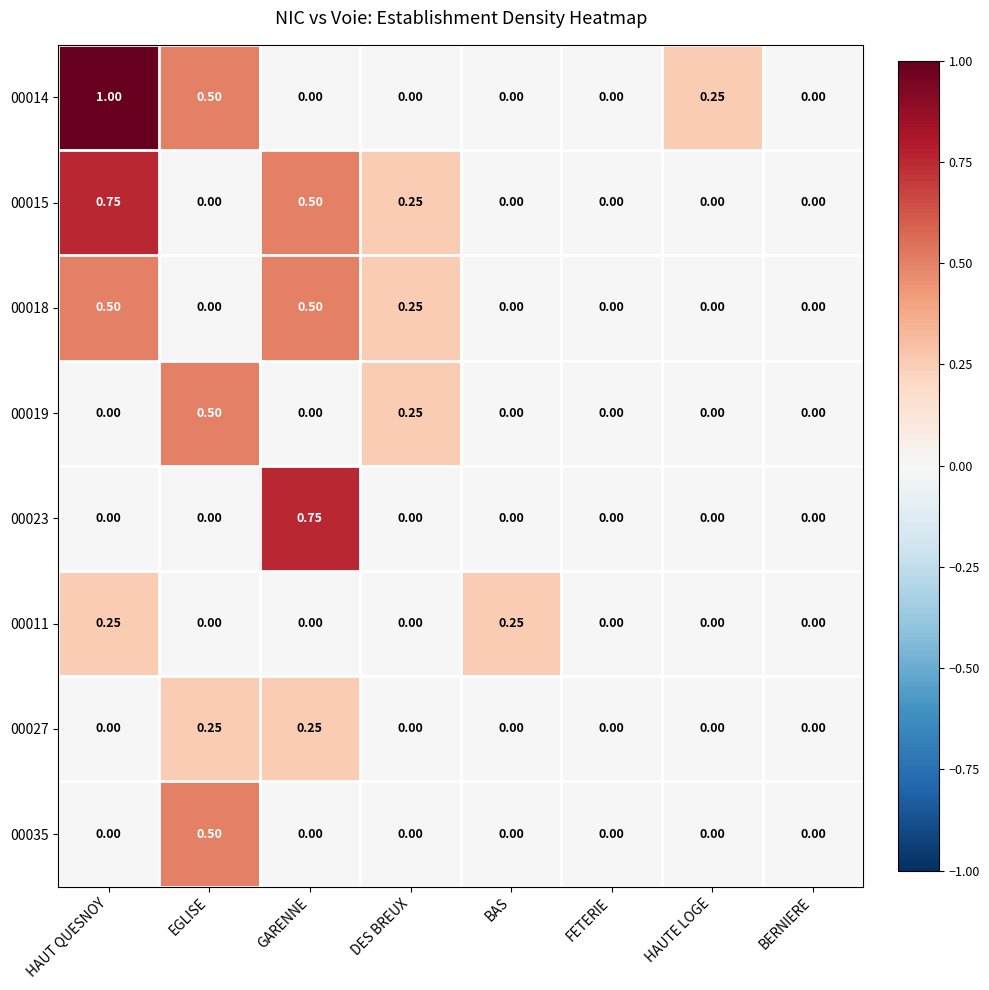

Which label corresponds to the largest value in the chart?

HAUT QUESNOY